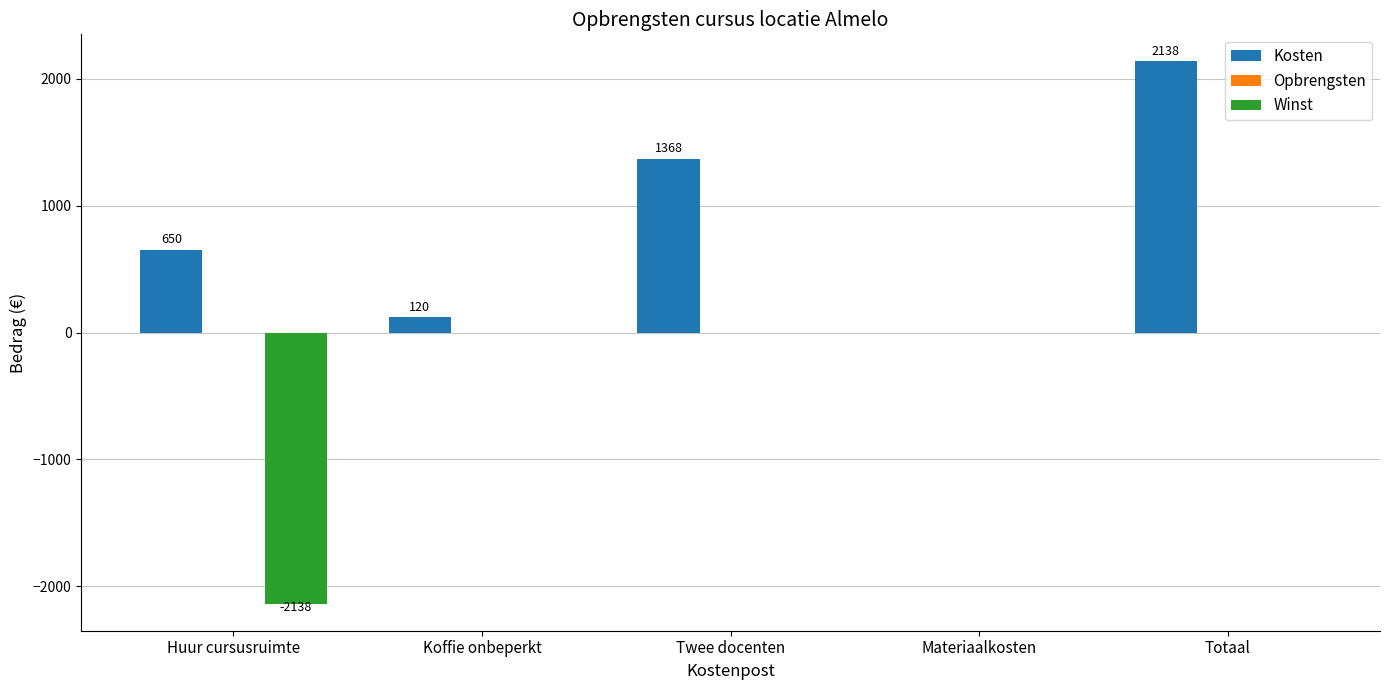

At which label is Kosten closest to 1069?

Twee docenten